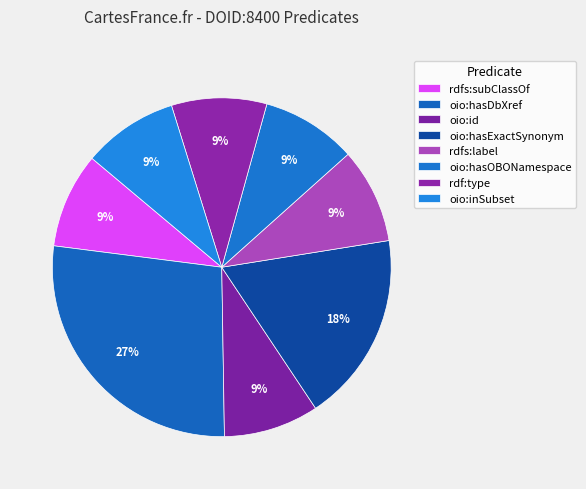

Combined, do oio:hasOBONamespace and rdfs:subClassOf account for over 50%?

No